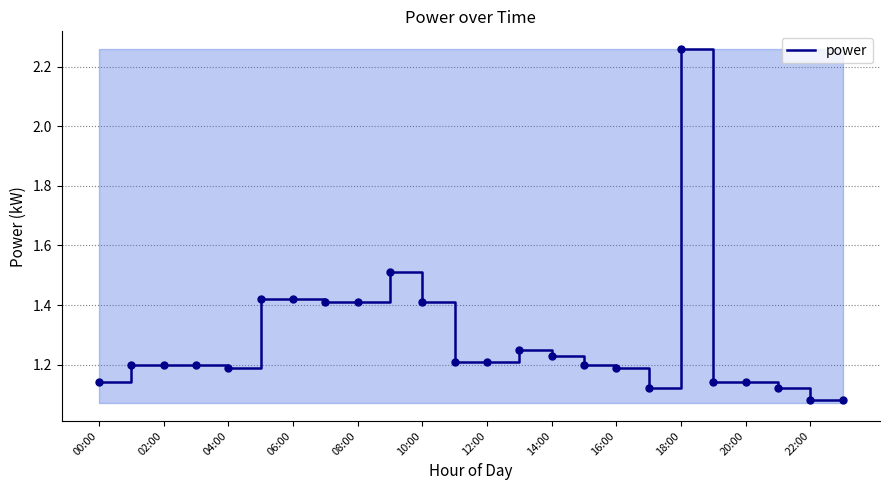

What is the ratio of the value at 04:00 to the value at 18:00?

0.5